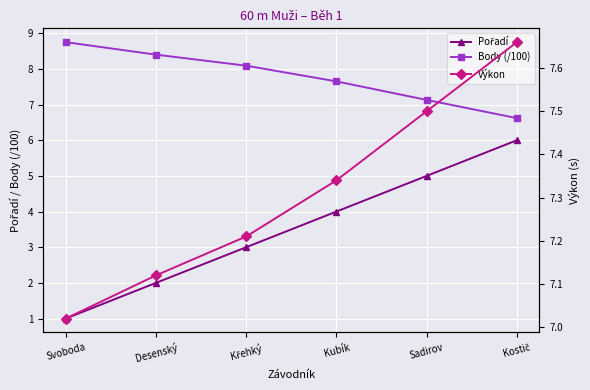

Is the value of Pořadí at Křehký greater than the value of Výkon at Svoboda?

No